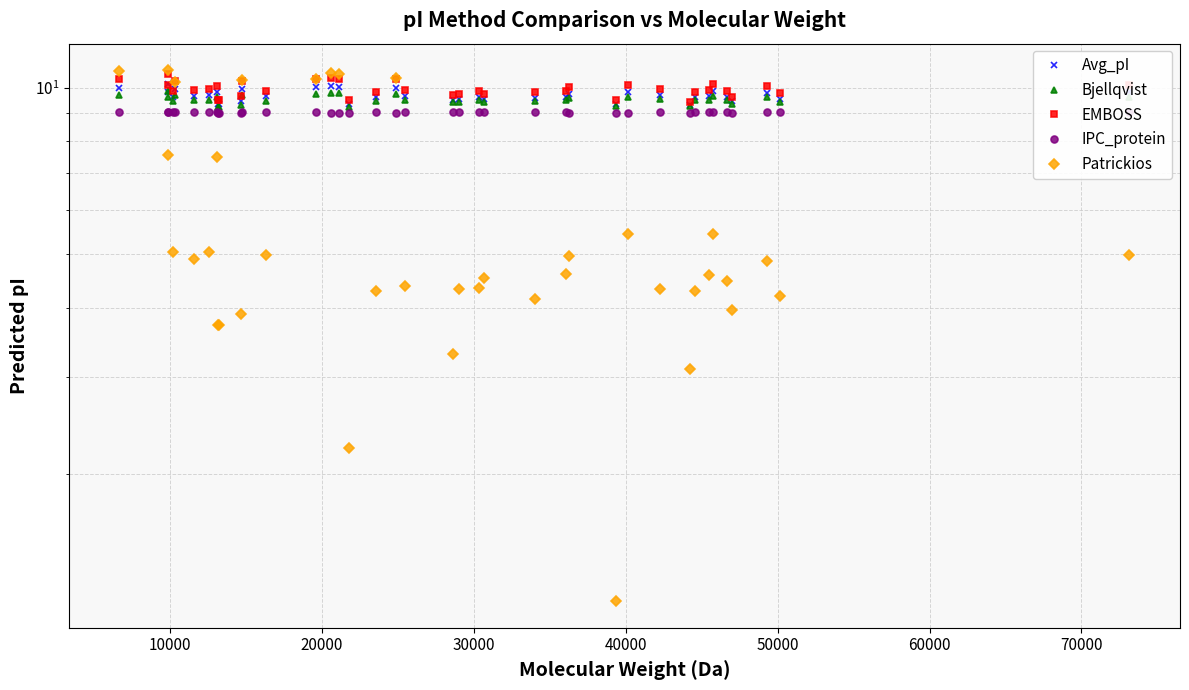

True or false: Avg_pI has more than 2 points higher than both neighbors.

True